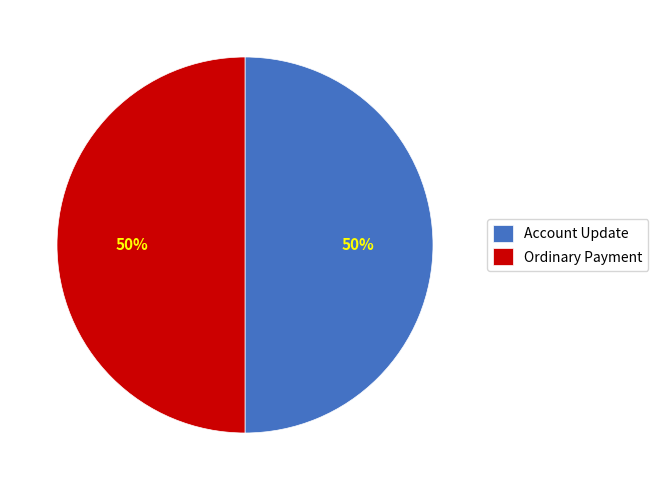

What percentage is the Account Update slice, to the nearest percent?

50%